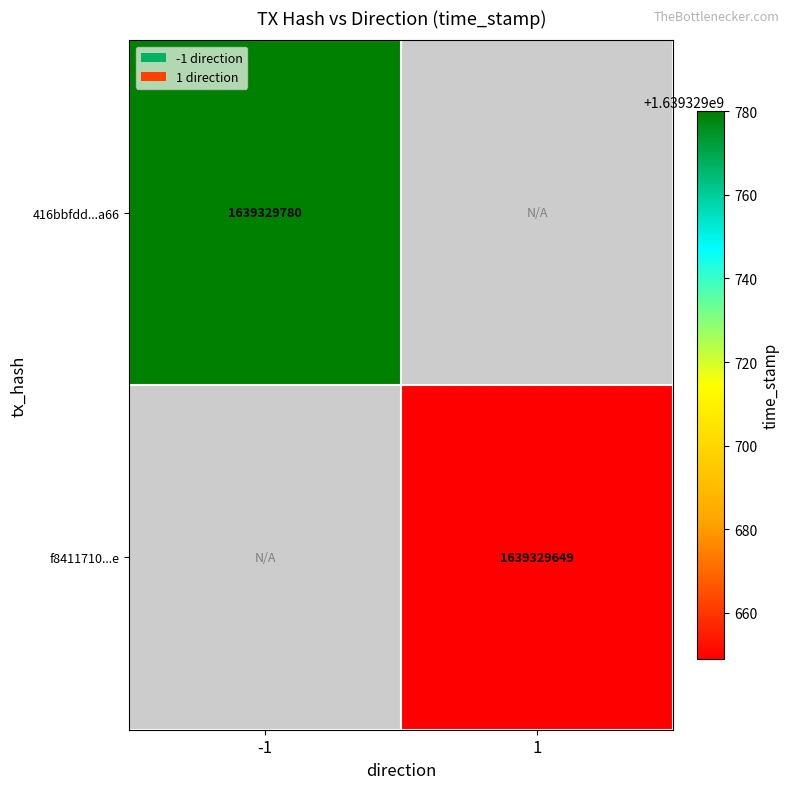

At -1, list the series in order from largest to smallest.

416bbfdd11447ef099ff69bfd72e03009968a66, f8411710b338bdf08cc90fa146d31d2473f6f7e